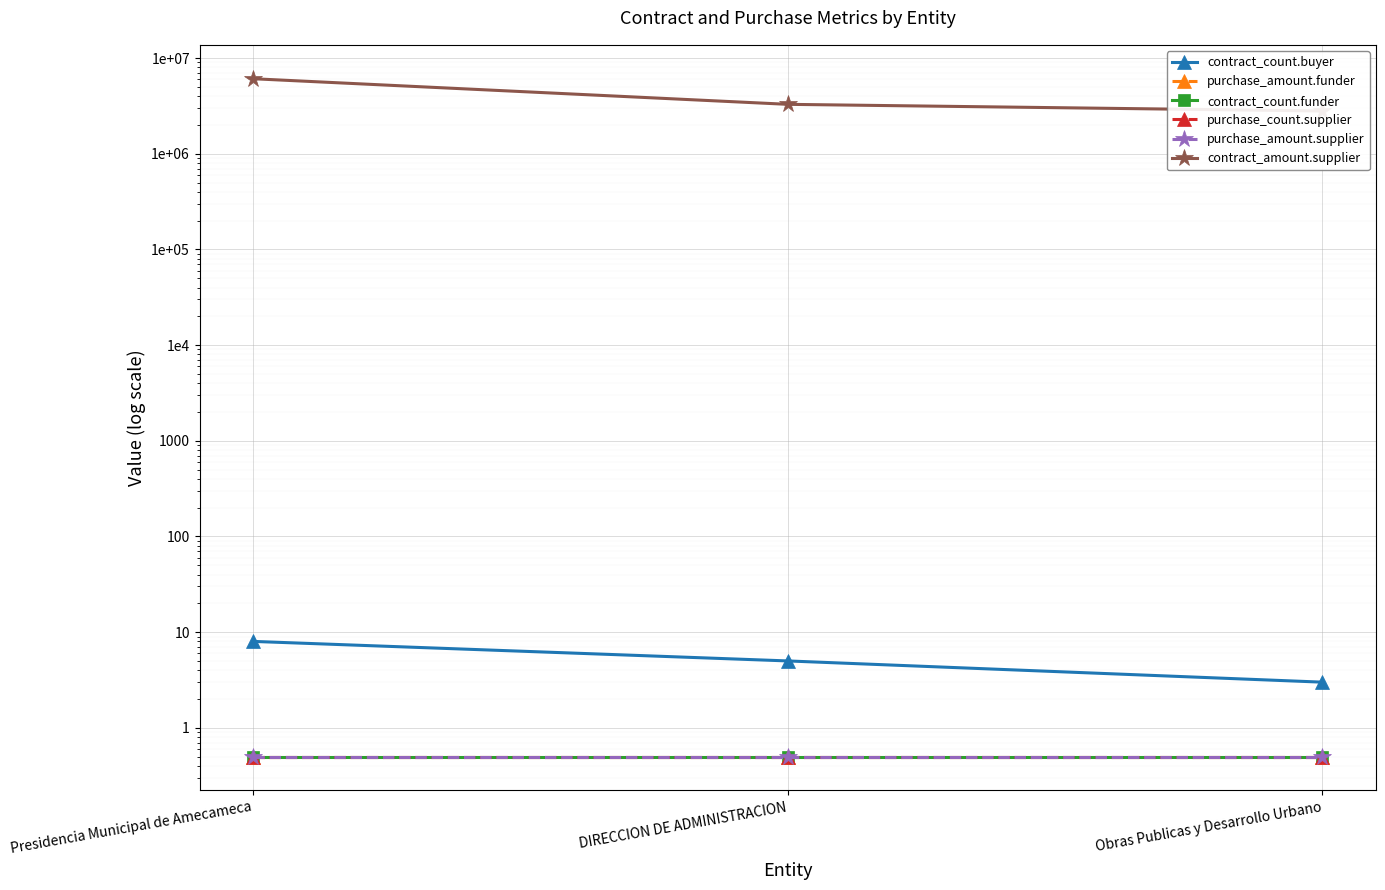

Reading left to right, what are all the values shown in this chart?

contract_count.buyer: Presidencia Municipal de Amecameca=8.0	DIRECCION DE ADMINISTRACION=5.0	Obras Publicas y Desarrollo Urbano=3.0
purchase_amount.funder: Presidencia Municipal de Amecameca=0.5	DIRECCION DE ADMINISTRACION=0.5	Obras Publicas y Desarrollo Urbano=0.5
contract_count.funder: Presidencia Municipal de Amecameca=0.5	DIRECCION DE ADMINISTRACION=0.5	Obras Publicas y Desarrollo Urbano=0.5
purchase_count.supplier: Presidencia Municipal de Amecameca=0.5	DIRECCION DE ADMINISTRACION=0.5	Obras Publicas y Desarrollo Urbano=0.5
purchase_amount.supplier: Presidencia Municipal de Amecameca=0.5	DIRECCION DE ADMINISTRACION=0.5	Obras Publicas y Desarrollo Urbano=0.5
contract_amount.supplier: Presidencia Municipal de Amecameca=6085437.7	DIRECCION DE ADMINISTRACION=3285767.4	Obras Publicas y Desarrollo Urbano=2799670.3